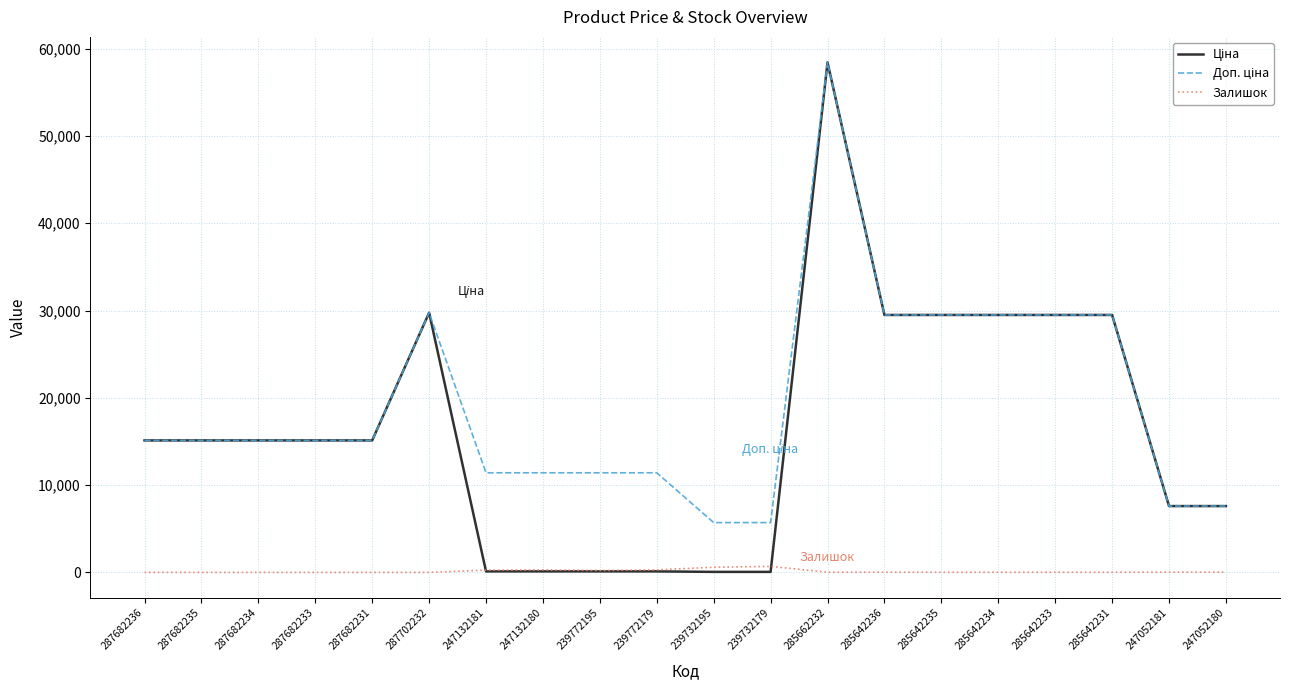

What is the maximum value shown in the chart?

58426.5